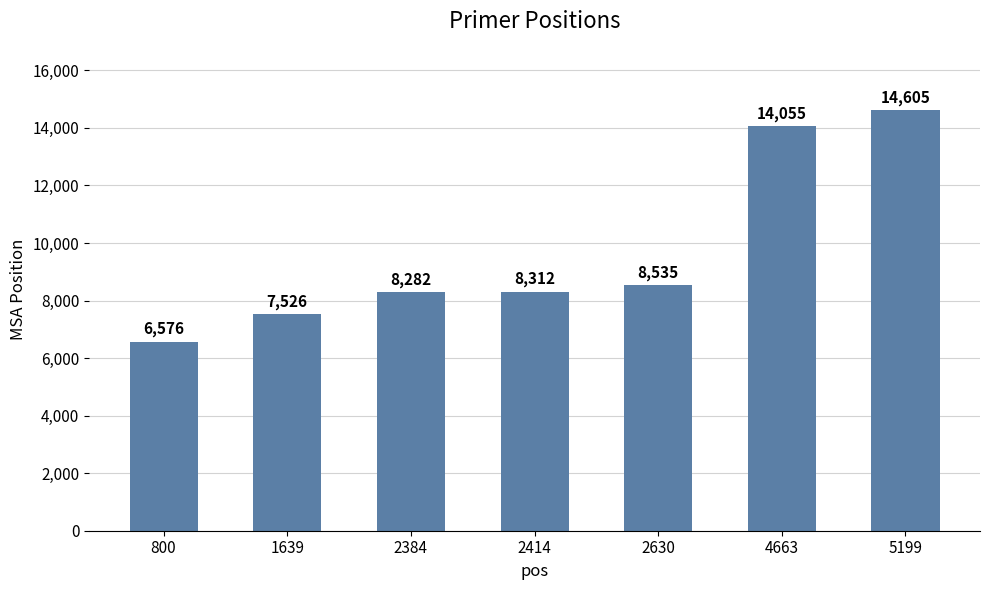

What is the minimum value shown in the chart?

6576